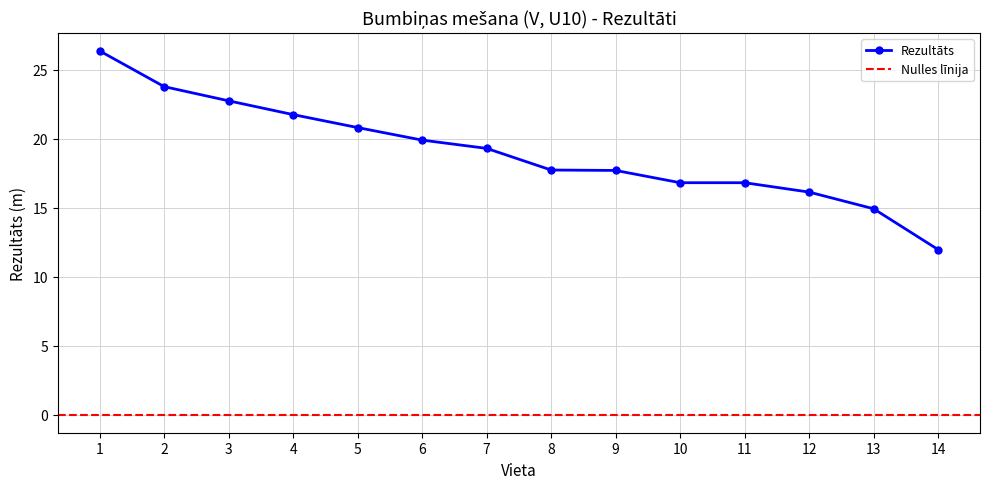

Reading left to right, what are all the values shown in this chart?

1=26.4	2=23.8	3=22.8	4=21.8	5=20.8	6=19.9	7=19.3	8=17.7	9=17.7	10=16.8	11=16.8	12=16.1	13=14.9	14=12.0